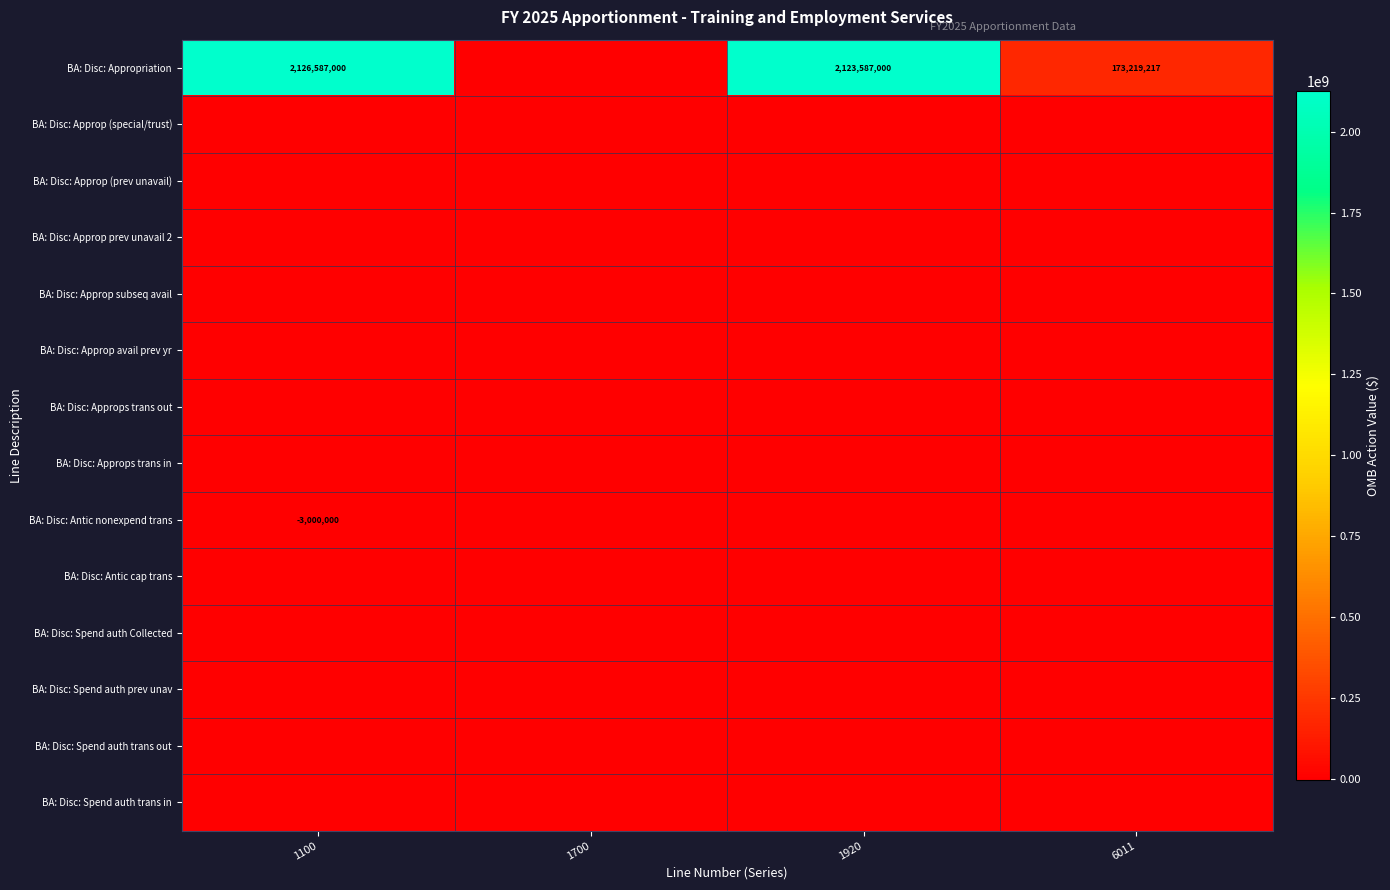

The value of BA: Disc: Antic nonexpend trans at 1100 is -3000000. True or false?

True